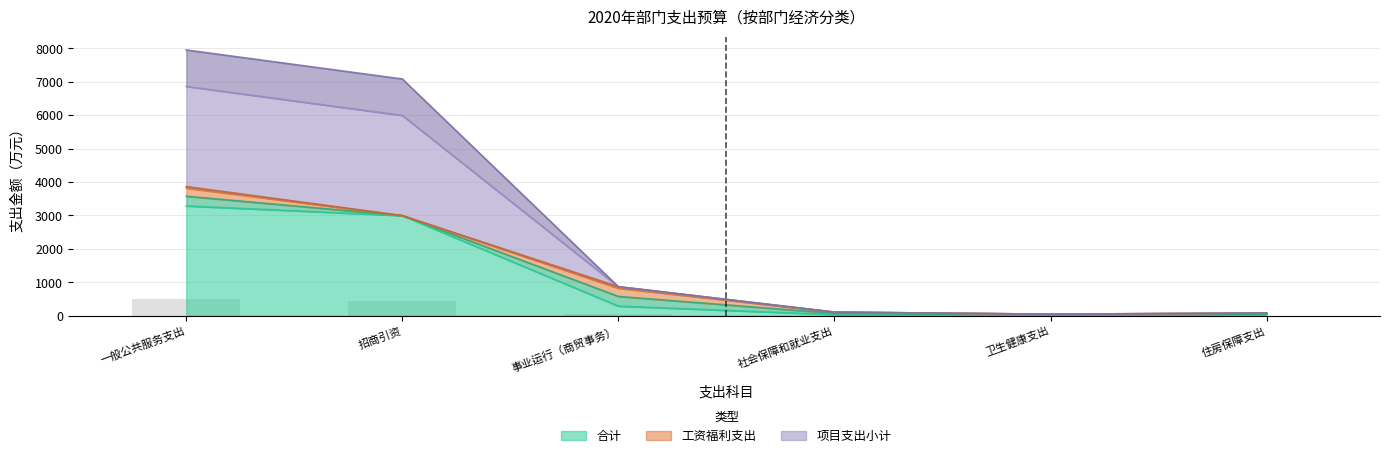

The value of 合计 at 社会保障和就业支出 is 36.2. True or false?

True